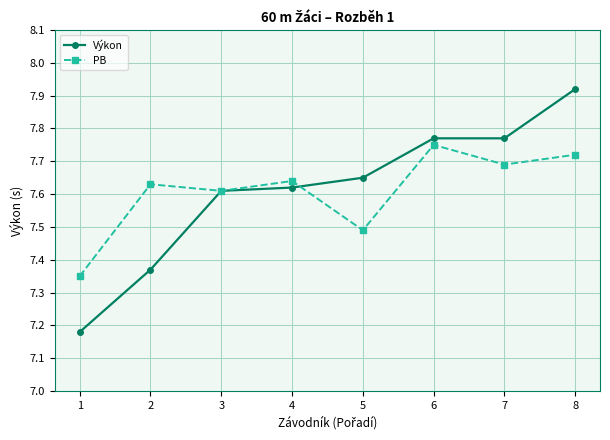

Which series has the largest range (max minus min)?

Výkon